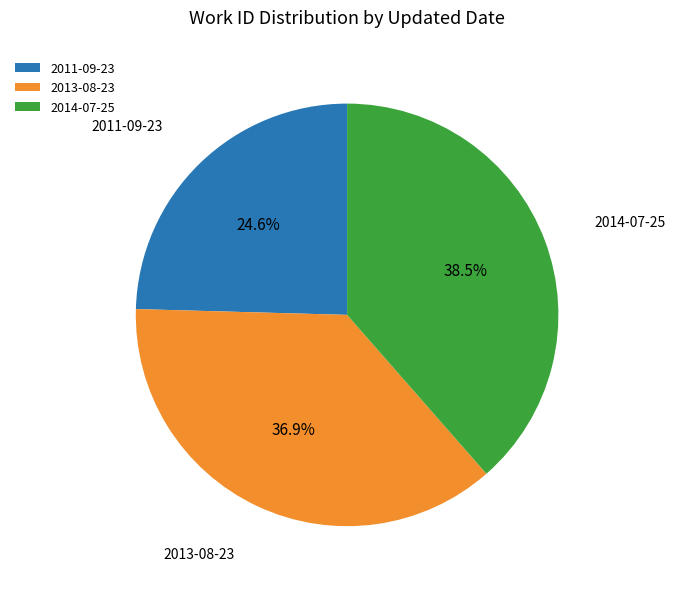

Between 2014-07-25 and 2011-09-23, which is larger?

2014-07-25